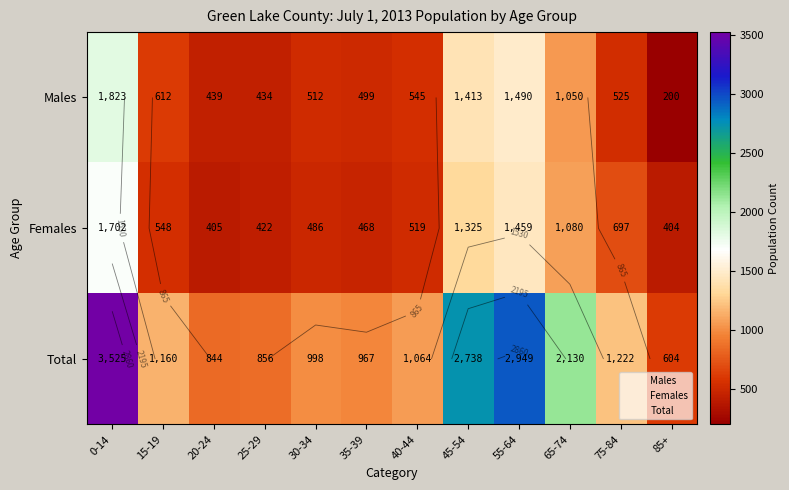

Which category has the lowest value in the Males series?

85+